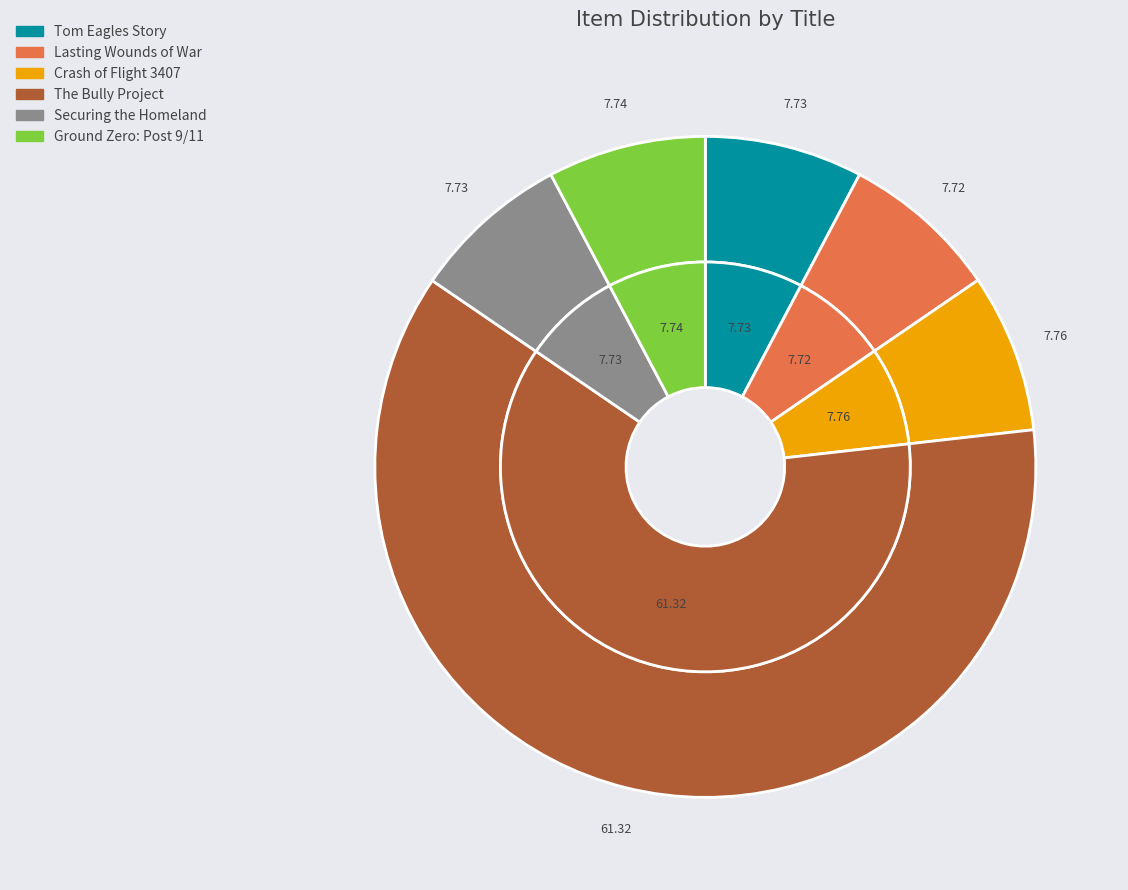

Rank the categories by value from lowest to highest.

The Lasting Wounds of War — Vietnam, The Tom Eagles Story: Vietnam War Hero, Securing the Homeland: Western New York, Ground Zero: Post 9/11, The Crash of Flight 3407, The Bully Project